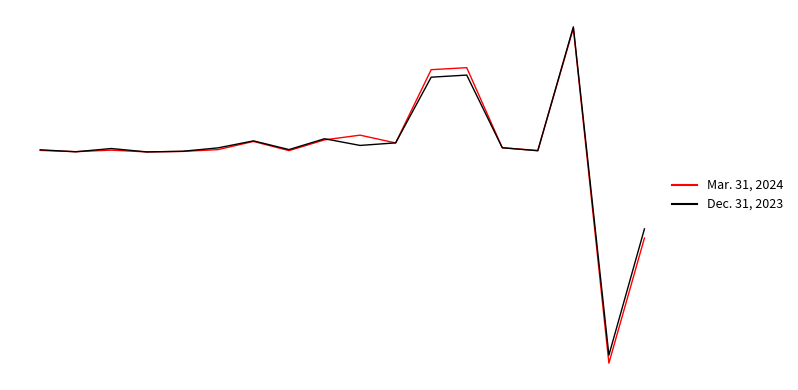

Does the chart have visible grid lines?

No